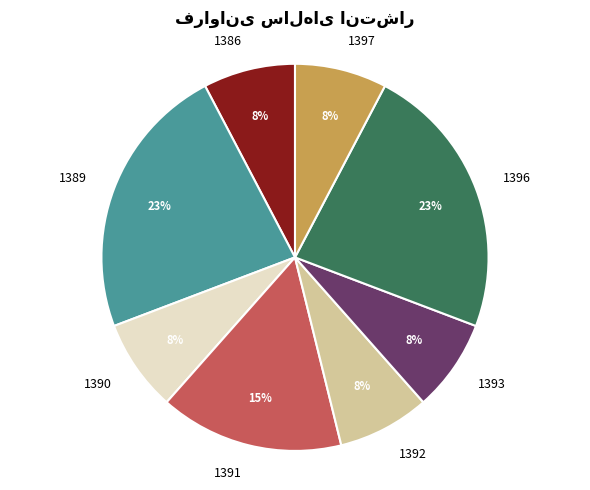

Does any single category account for the majority?

No